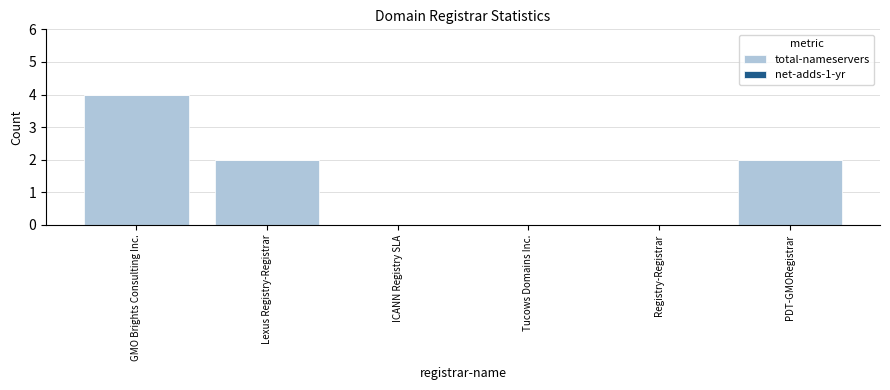

What is the greatest value displayed?

4